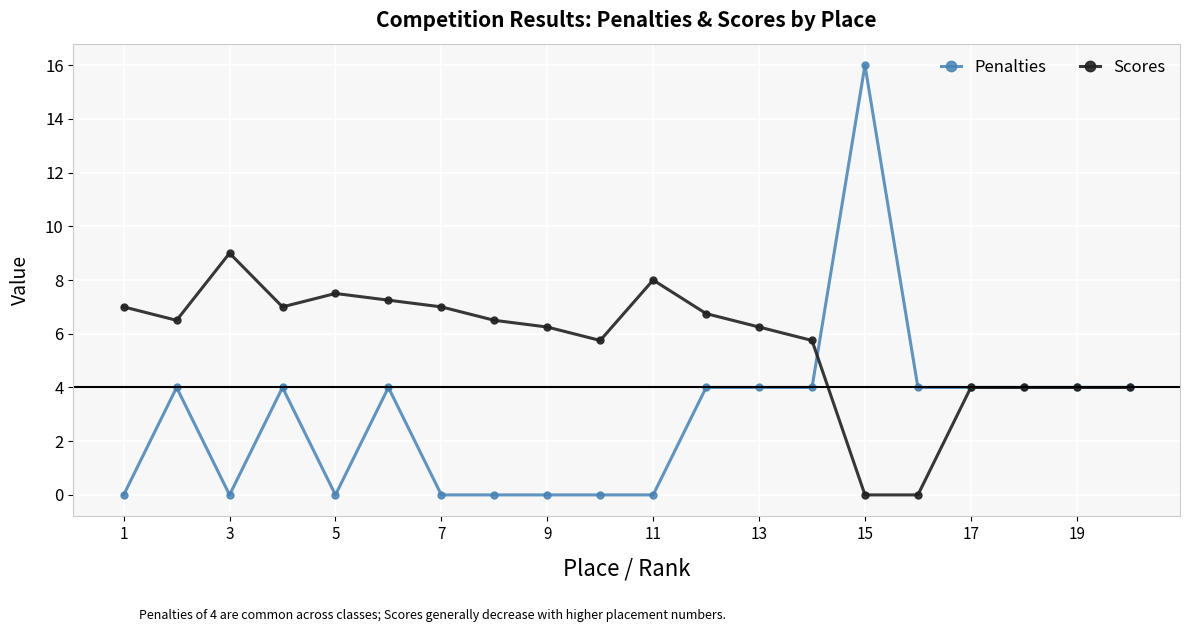

Which series has the largest total across all categories?

Scores